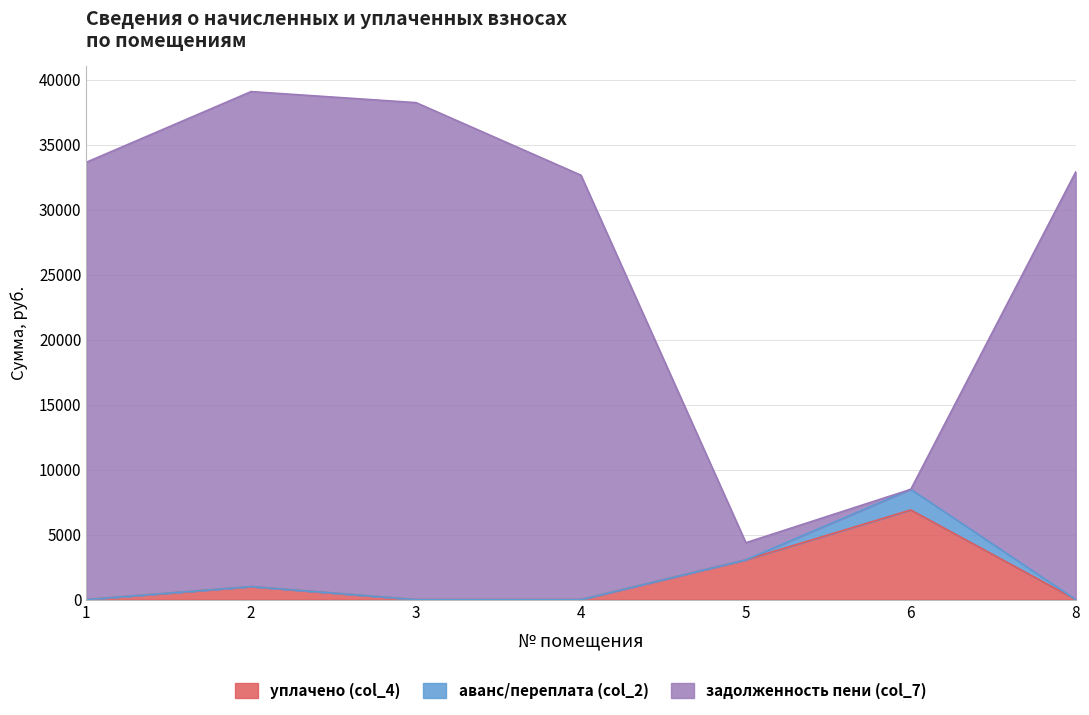

What is the total value across all series at 5?

4371.9